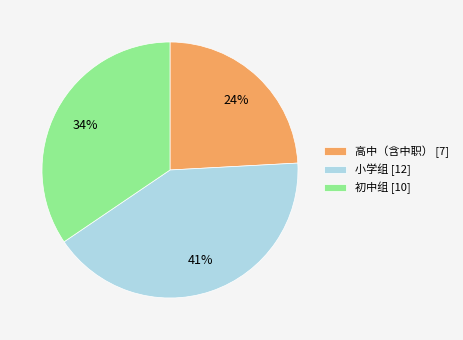

What percentage is the 小学组 slice, to the nearest percent?

41%